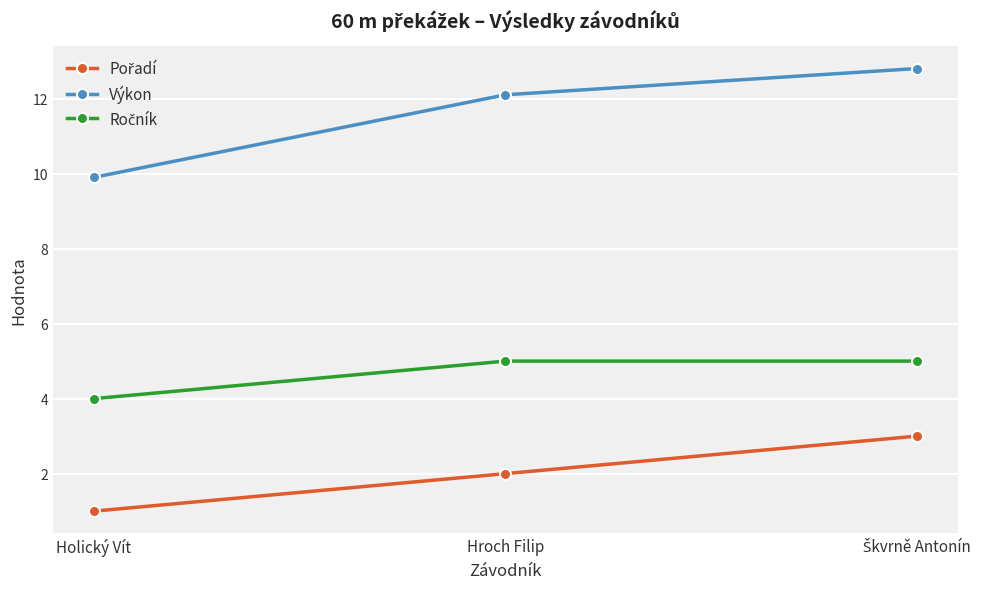

Which label corresponds to the smallest value in the chart?

Holický Vít